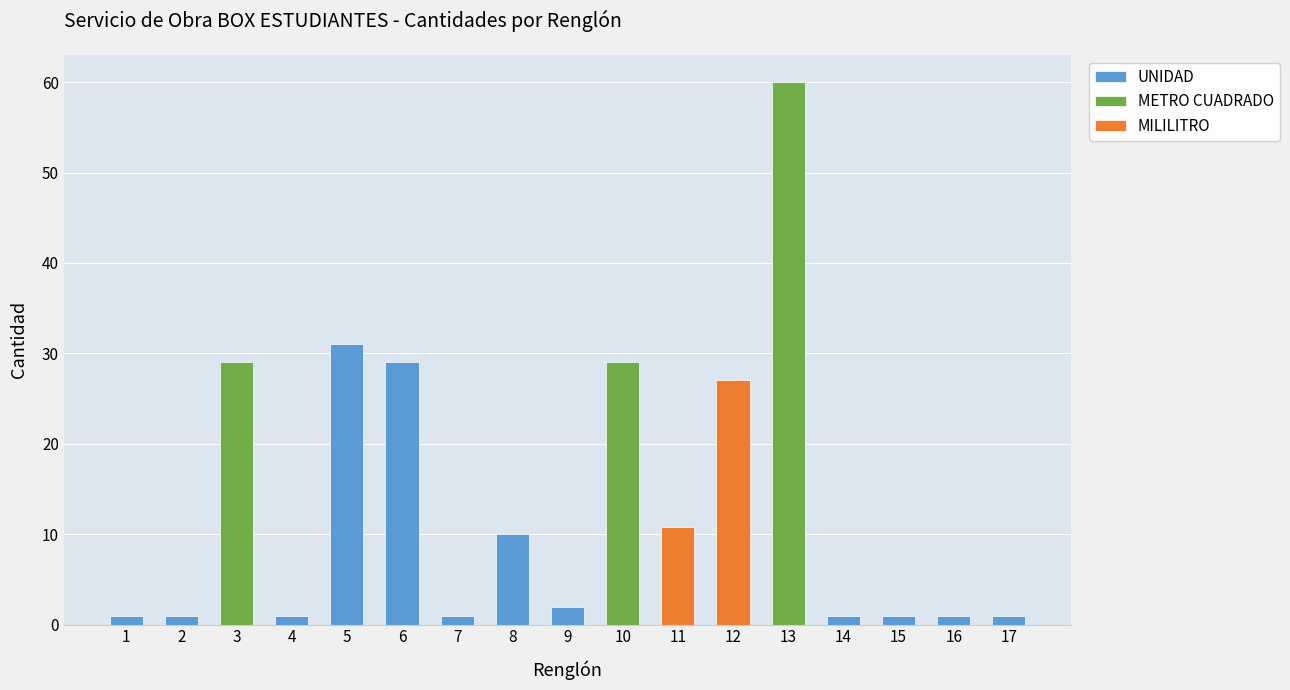

What is the change in value from 8 to 9?

-8.0